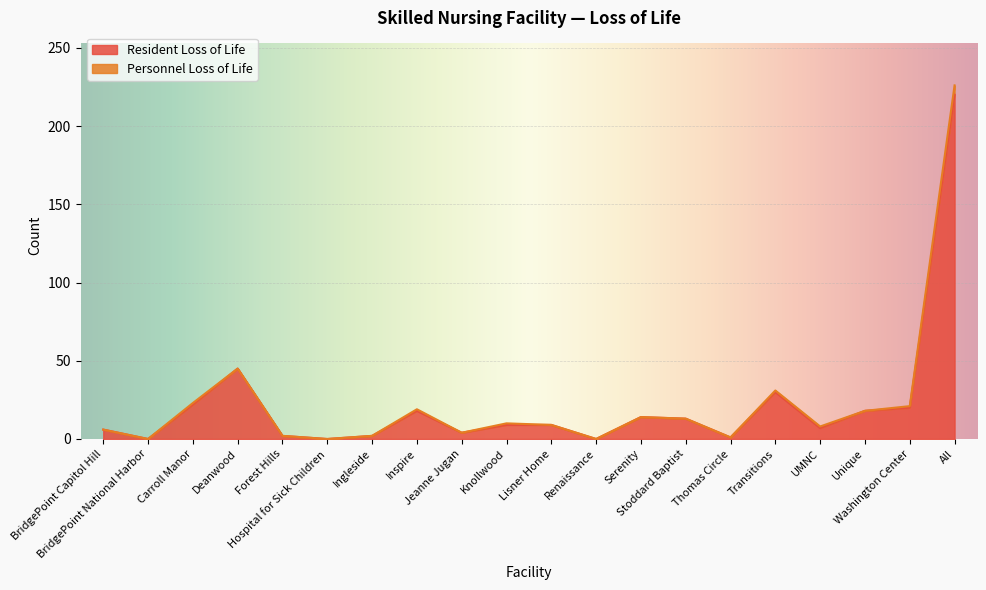

What is the maximum value shown in the chart?

220